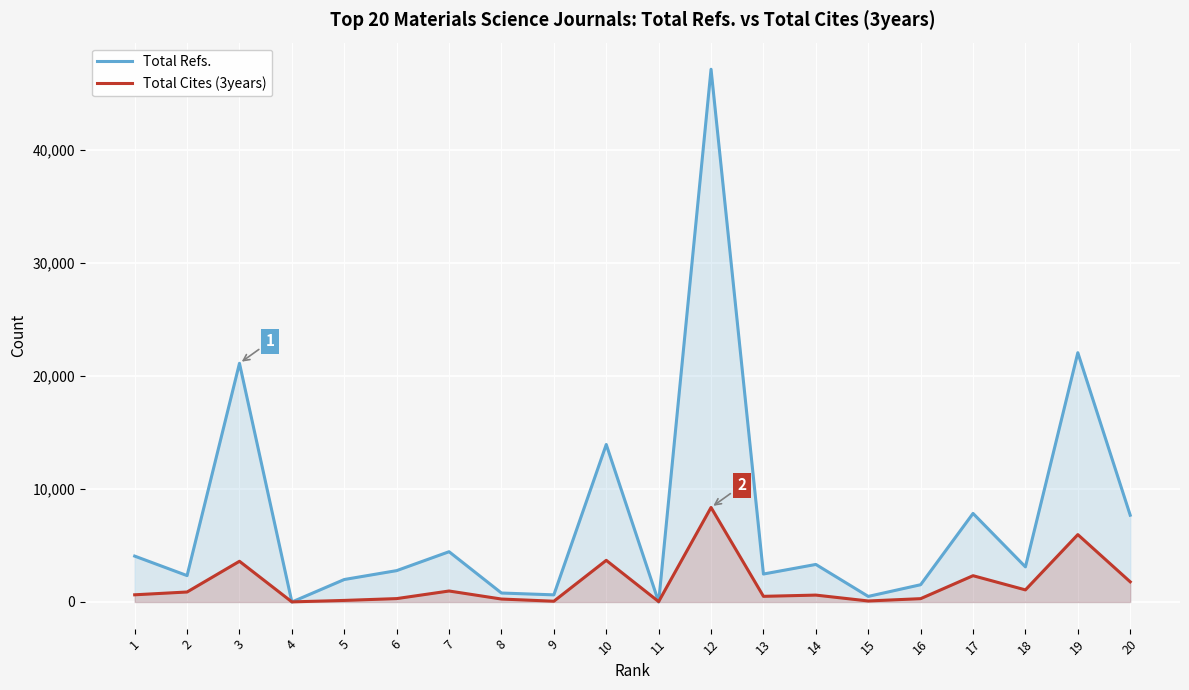

Which label corresponds to the smallest value in the chart?

4